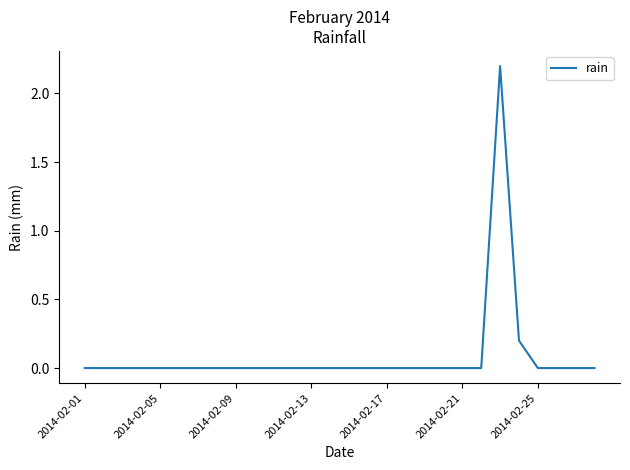

What is the maximum value shown in the chart?

2.2